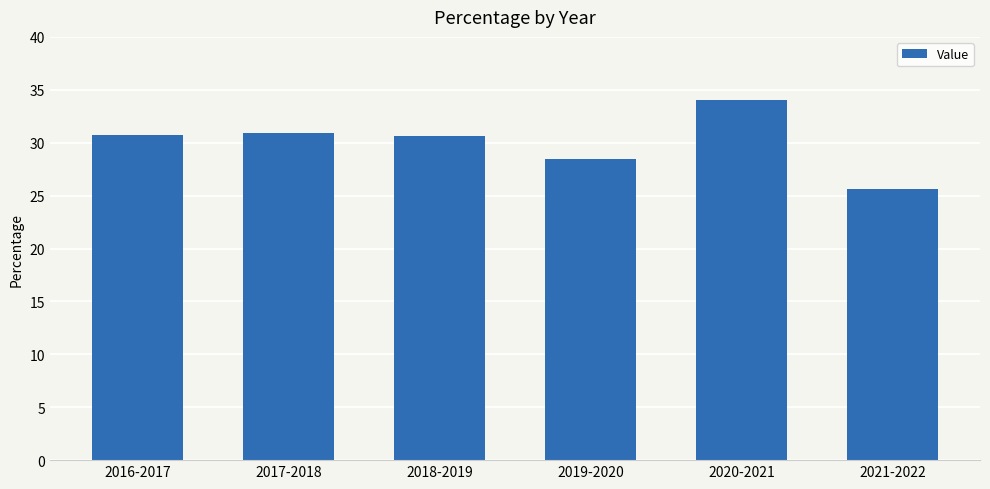

Does the chart contain any negative values?

No